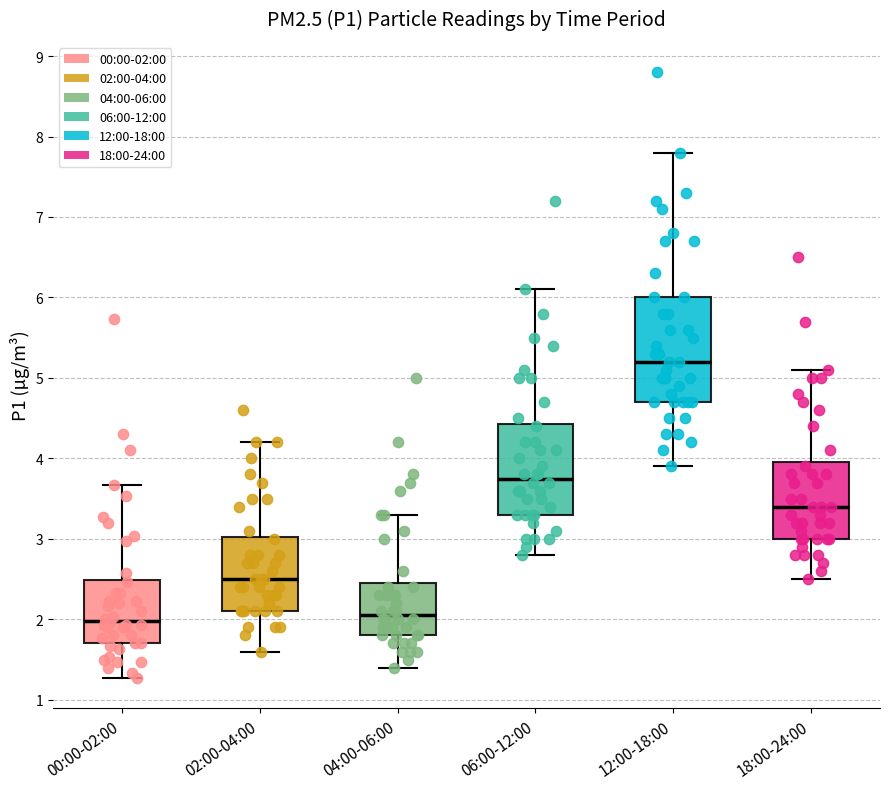

Reading left to right, read every box against the y-axis: the position of its median line, the range the box covers, and the ends of its whiskers. The values are not printed on the chart, so give them approximately, as read against the axis.

00:00-02:00: median 2.0, box 1.7 to 2.5, whiskers 1.3 to 3.7
02:00-04:00: median 2.5, box 2.1 to 3.0, whiskers 1.6 to 4.2
04:00-06:00: median 2.1, box 1.8 to 2.5, whiskers 1.4 to 3.3
06:00-12:00: median 3.8, box 3.3 to 4.4, whiskers 2.8 to 6.1
12:00-18:00: median 5.2, box 4.7 to 6.0, whiskers 3.9 to 7.8
18:00-24:00: median 3.4, box 3.0 to 4.0, whiskers 2.5 to 5.1